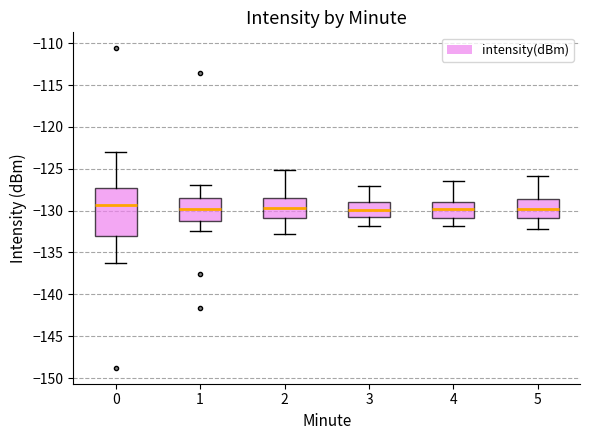

Reading left to right, transcribe this box plot: for each box, give where its median line is, the range the box spans, and where its two whiskers end, as read against the y-axis. The values are not printed on the chart, so give them approximately, as read against the axis.

0: median -129.5, box -133.0 to -127.5, whiskers -136.5 to -123.0
1: median -129.5, box -131.0 to -128.5, whiskers -132.5 to -127.0
2: median -129.5, box -131.0 to -128.5, whiskers -133.0 to -125.0
3: median -130.0, box -130.5 to -129.0, whiskers -132.0 to -127.0
4: median -129.5, box -131.0 to -129.0, whiskers -132.0 to -126.5
5: median -130.0, box -131.0 to -128.5, whiskers -132.0 to -126.0